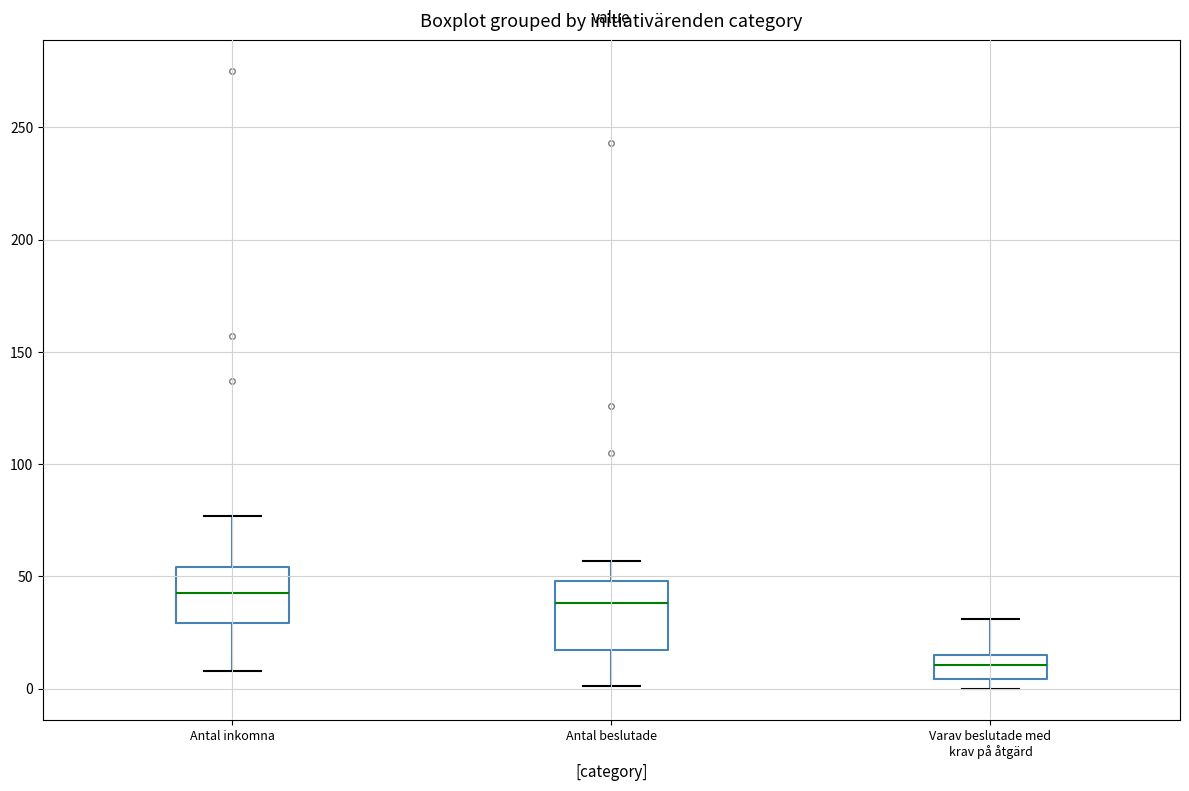

Where is the upper edge of the box for Antal inkomna on the y-axis? The values are not printed on the chart, so give them approximately, as read against the axis.

55